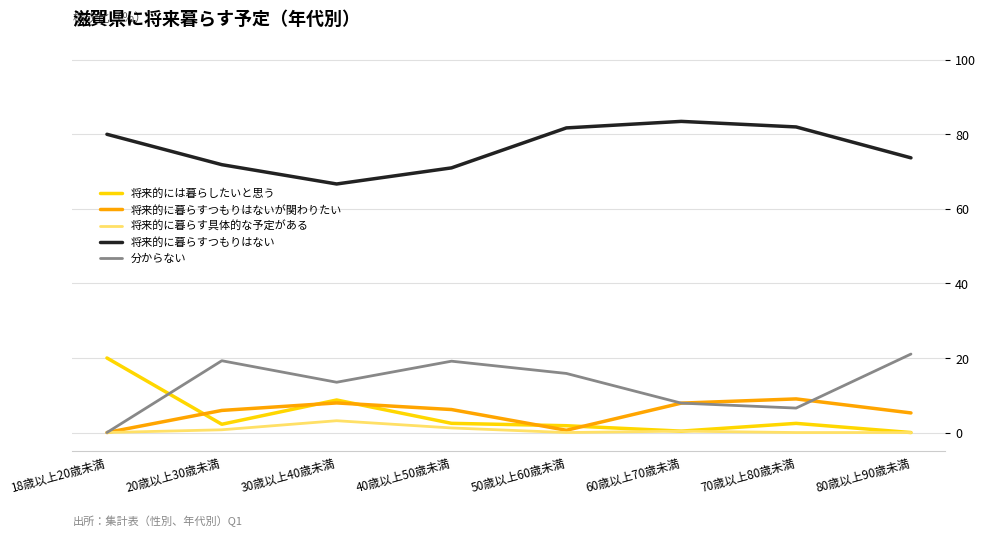

What position from the right is 30歳以上40歳未満?

6